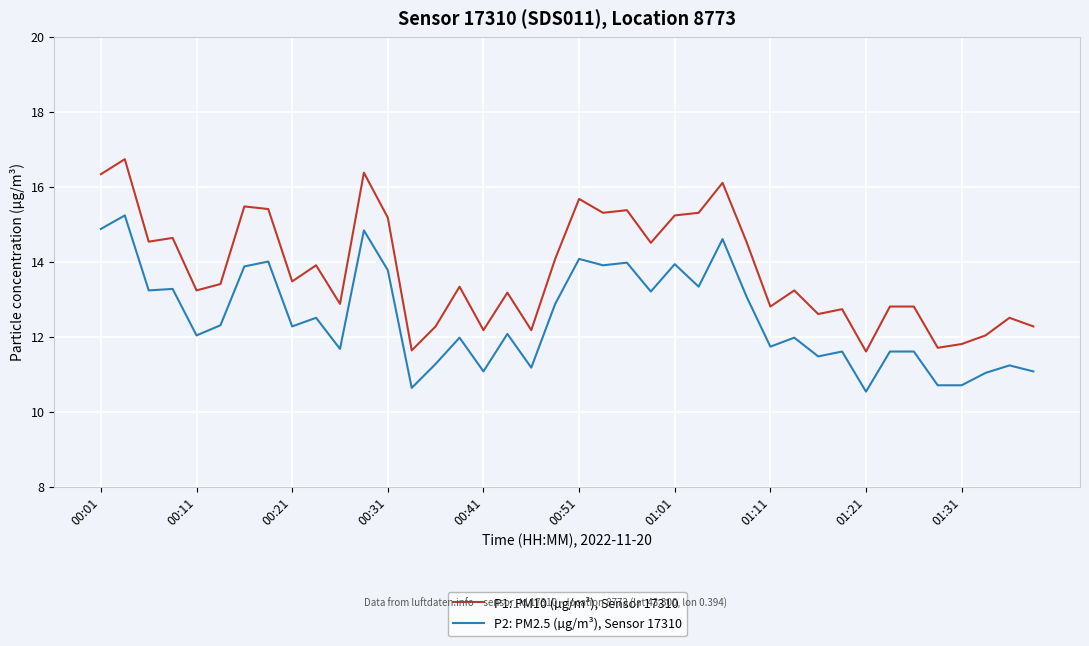

Which series has the widest spread of values?

P1: PM10 (µg/m³), Sensor 17310